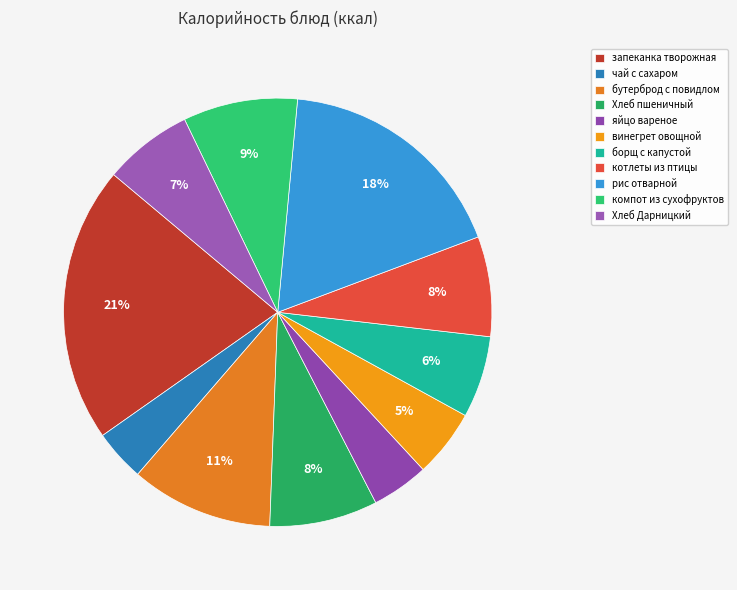

Is винегрет овощной the majority of the pie?

No